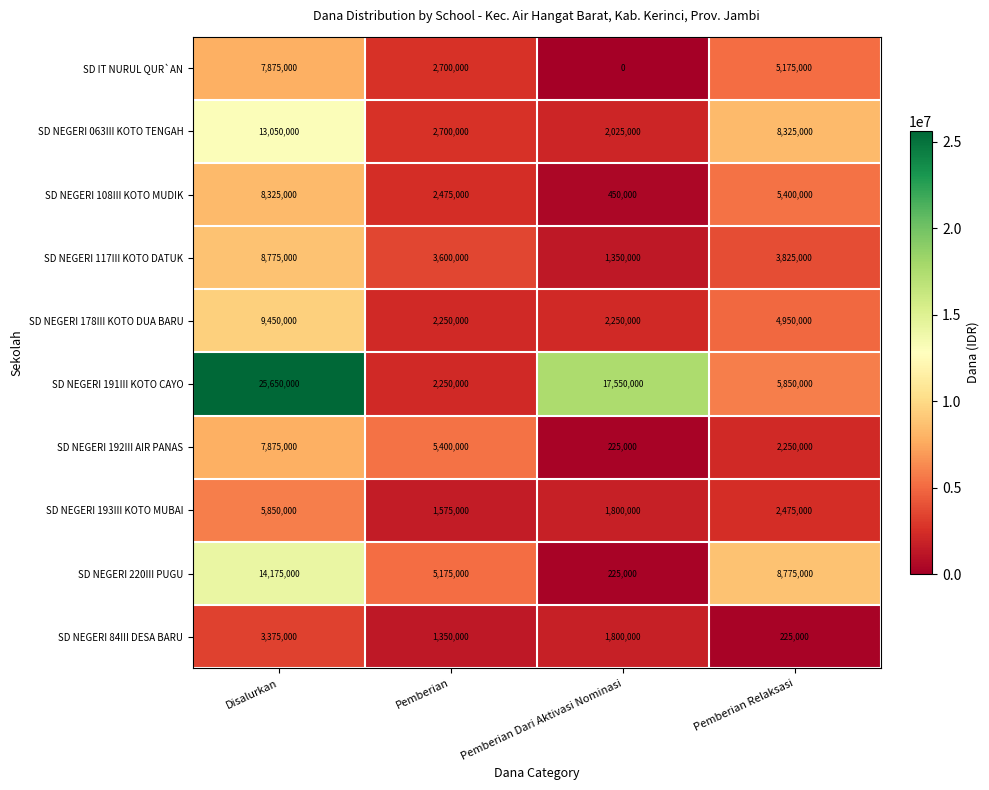

What is the sum of the SD NEGERI 178III KOTO DUA BARU values at Pemberian Relaksasi and Pemberian?

7200000